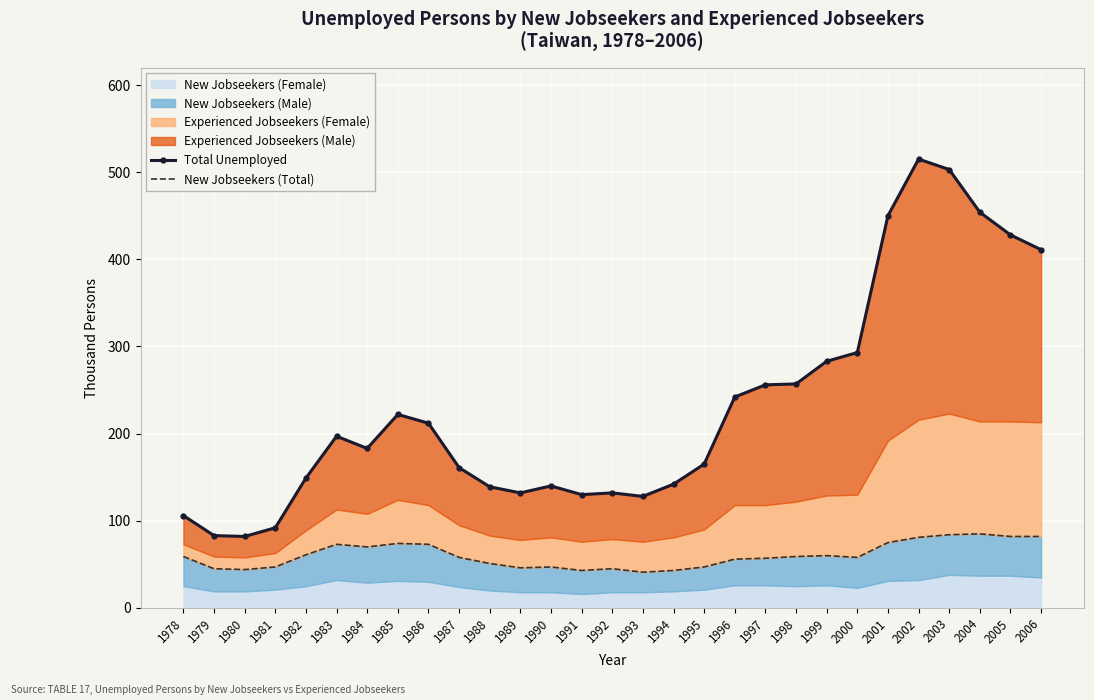

True or false: New Jobseekers (Total) has more than 2 points higher than both neighbors.

True